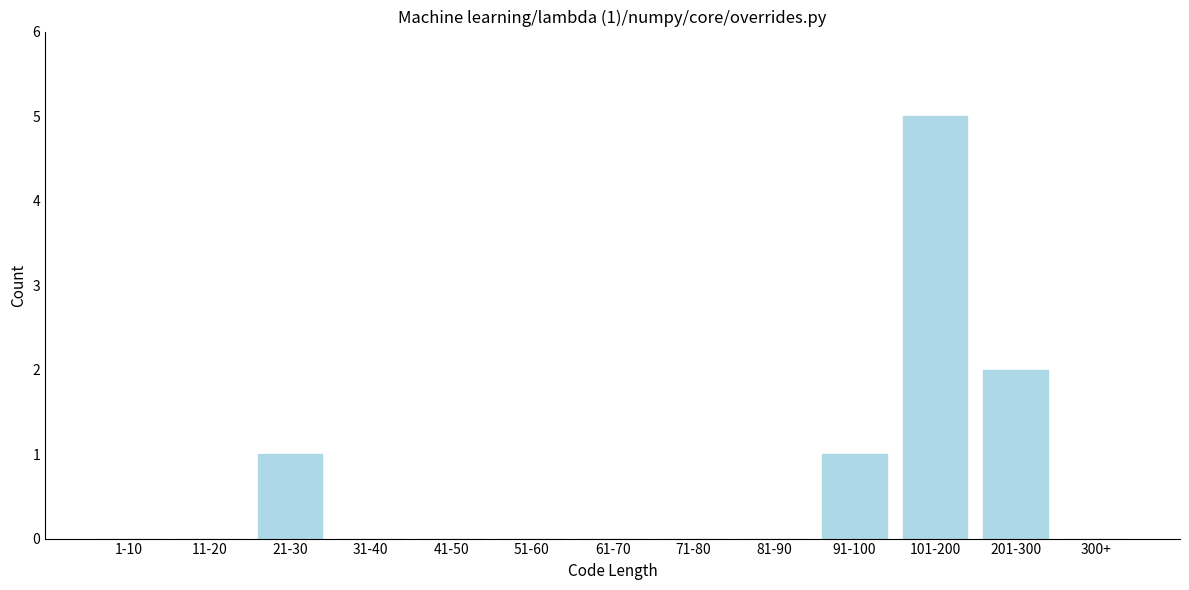

Reading left to right, transcribe all the data shown in this chart.

1-10=0	11-20=0	21-30=1	31-40=0	41-50=0	51-60=0	61-70=0	71-80=0	81-90=0	91-100=1	101-200=5	201-300=2	300+=0